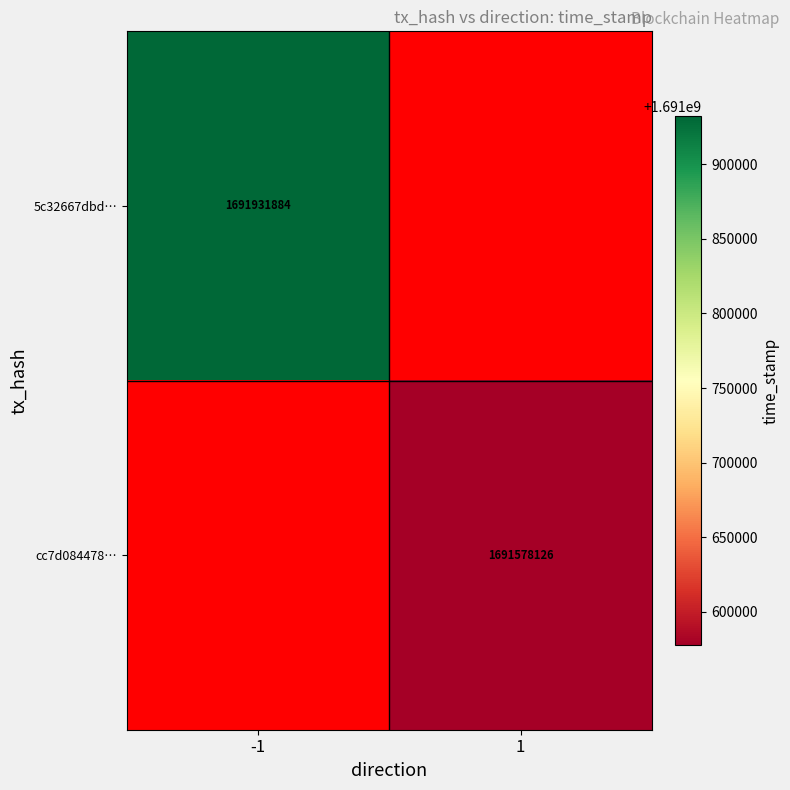

The cc7d084478… series shows 1691578126 at 1. True or false?

True